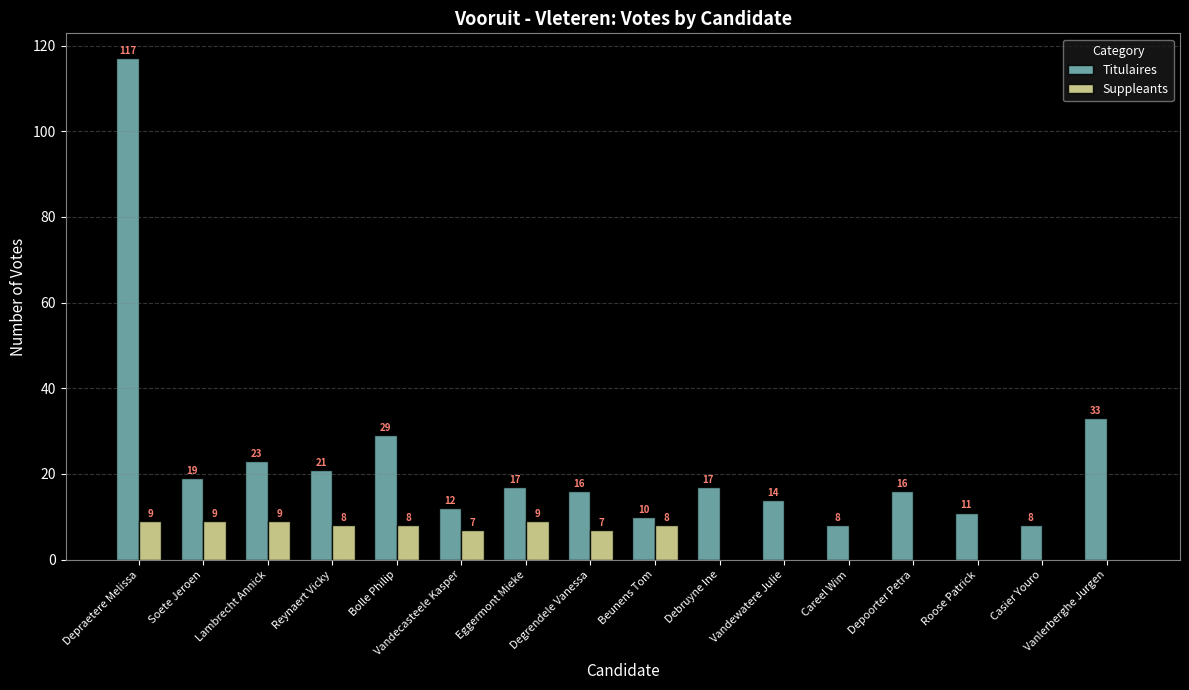

How many groups of bars are there?

16